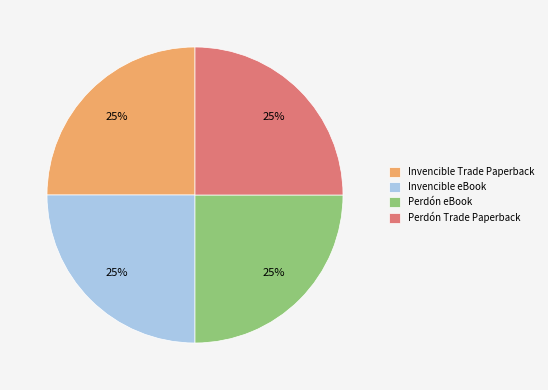

To the nearest percent, what portion does Perdón eBook represent?

25%